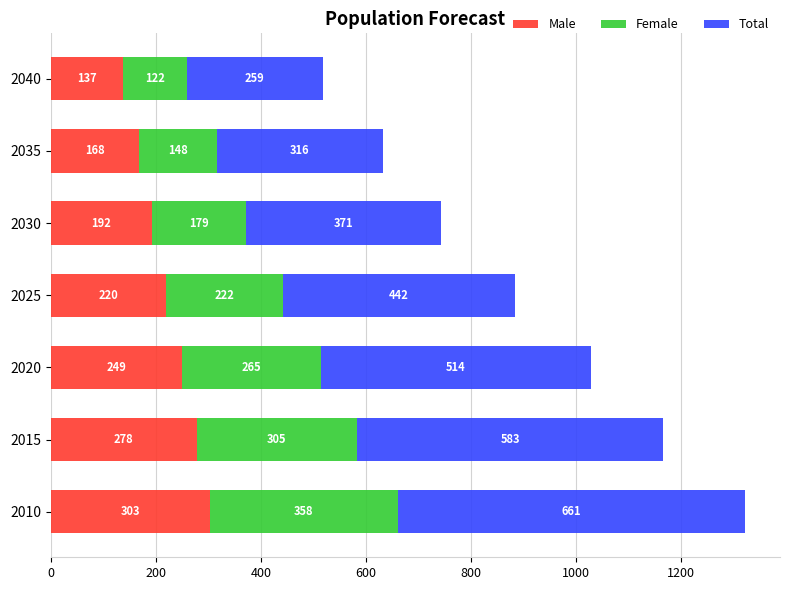

What is the maximum value for Male?

303